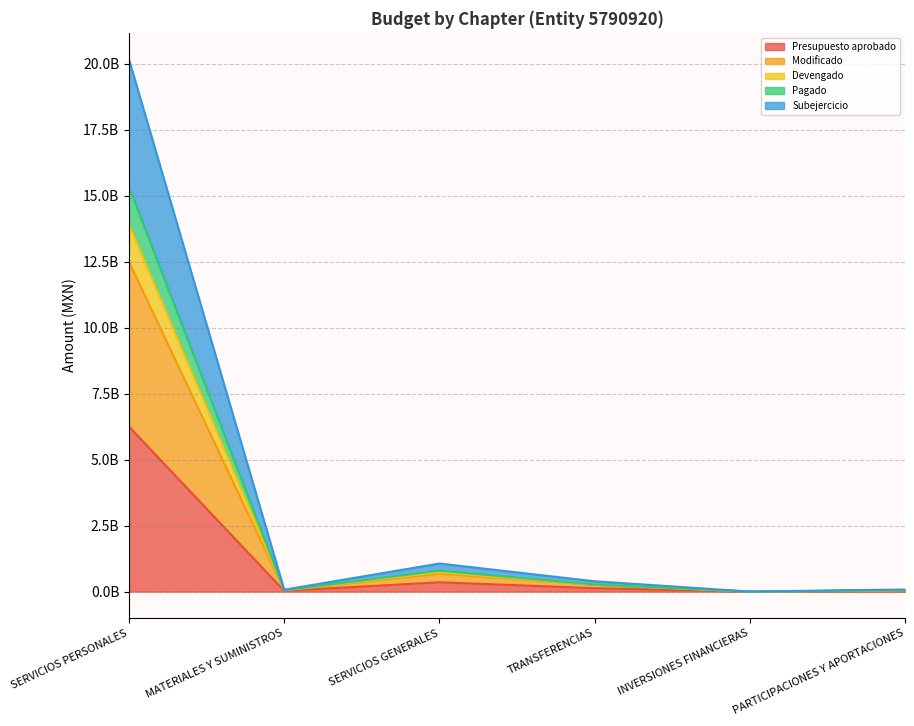

True or false: Modificado and Presupuesto aprobado intersect in this chart.

False